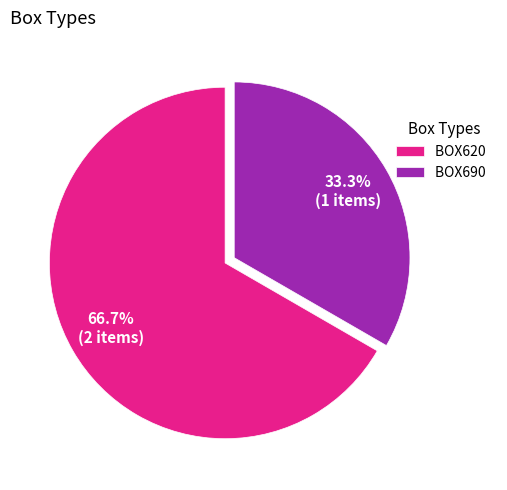

What is the largest slice in the pie chart?

BOX620